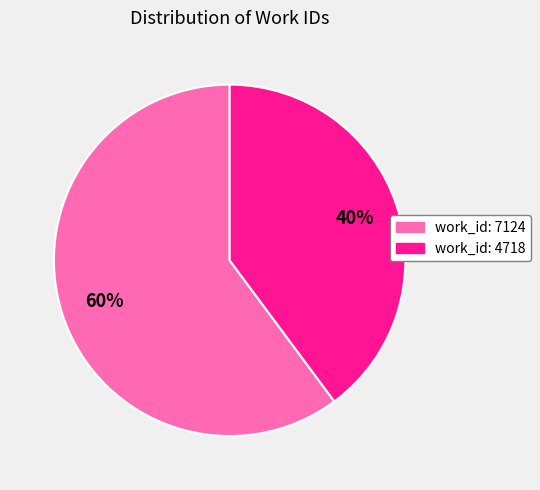

True or false: work_id: 4718 accounts for 29% of the total.

False